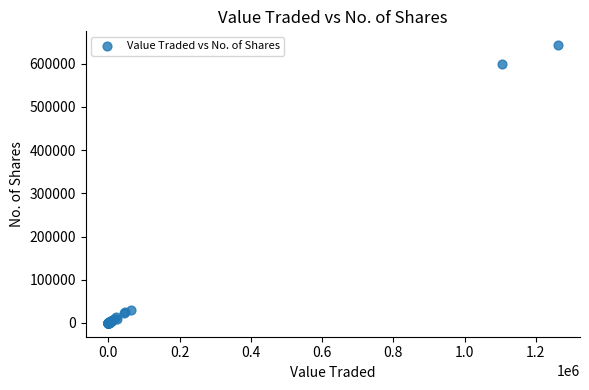

What Y value in the scatter plot is closest to 321560?

600108